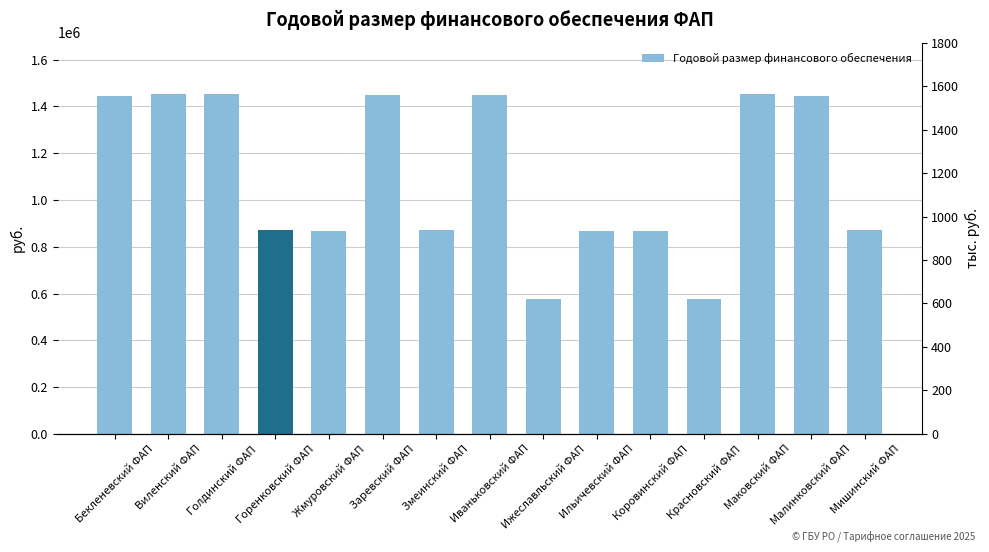

Where does the data first go above 872954?

Бекленевский ФАП